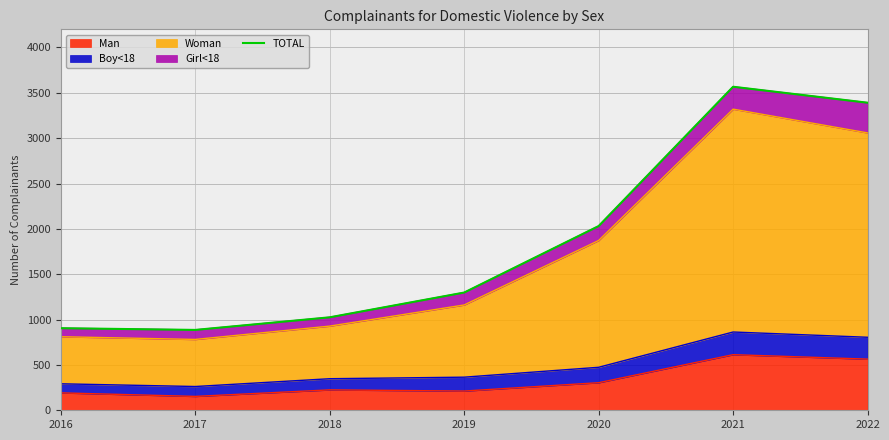

Reading left to right, list all the values displayed in this chart.

2016=905	2017=886	2018=1025	2019=1298	2020=2031	2021=3567	2022=3391